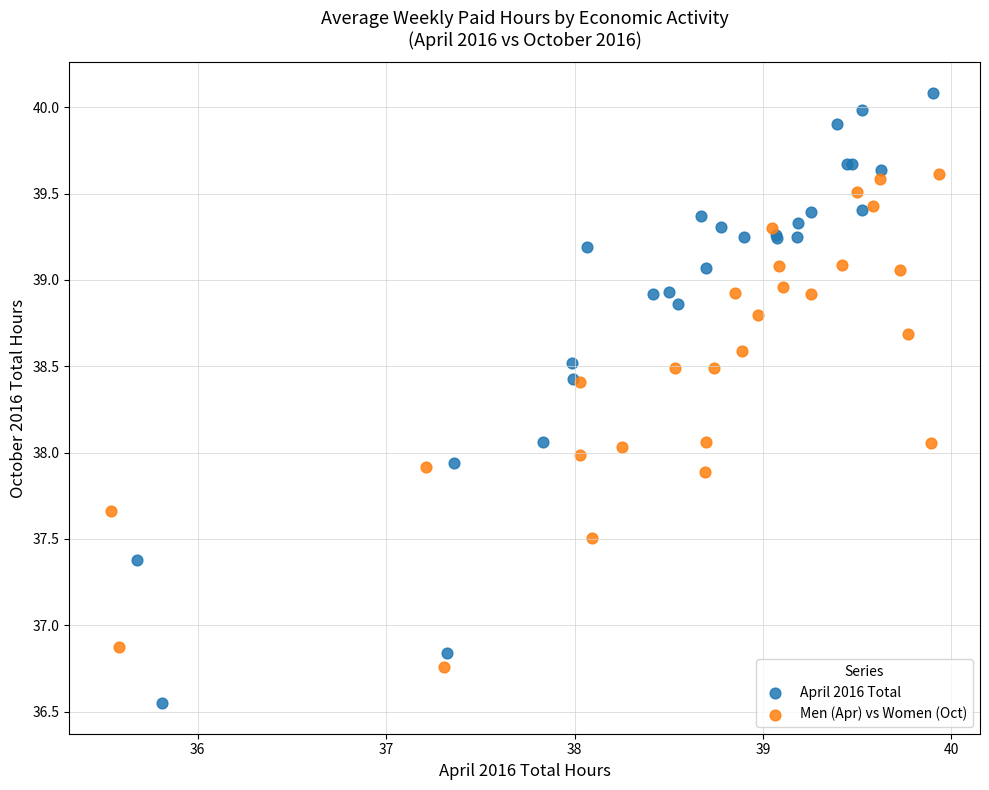

Which series has the widest spread of Y values?

April 2016 Total